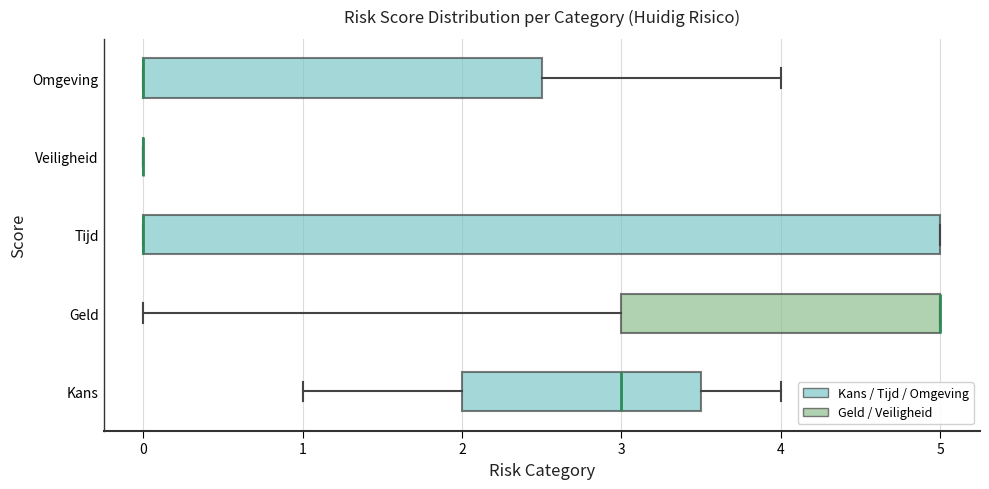

Reading bottom to top, transcribe this box plot: for each box, give where its median line is, the range the box spans, and where its two whiskers end, as read against the x-axis. The values are not printed on the chart, so give them approximately, as read against the axis.

Kans: median 3.0, box 2.0 to 3.5, whiskers 1.0 to 4.0
Geld: median 5.0 (drawn on the box's right edge), box 3.0 to 5.0, whiskers 0.0 to 5.0
Tijd: median 0.0 (drawn on the box's left edge), box 0.0 to 5.0, whiskers 0.0 to 5.0
Veiligheid: box collapsed to a line at 0.0, whiskers 0.0 to 0.0
Omgeving: median 0.0 (drawn on the box's left edge), box 0.0 to 2.5, whiskers 0.0 to 4.0